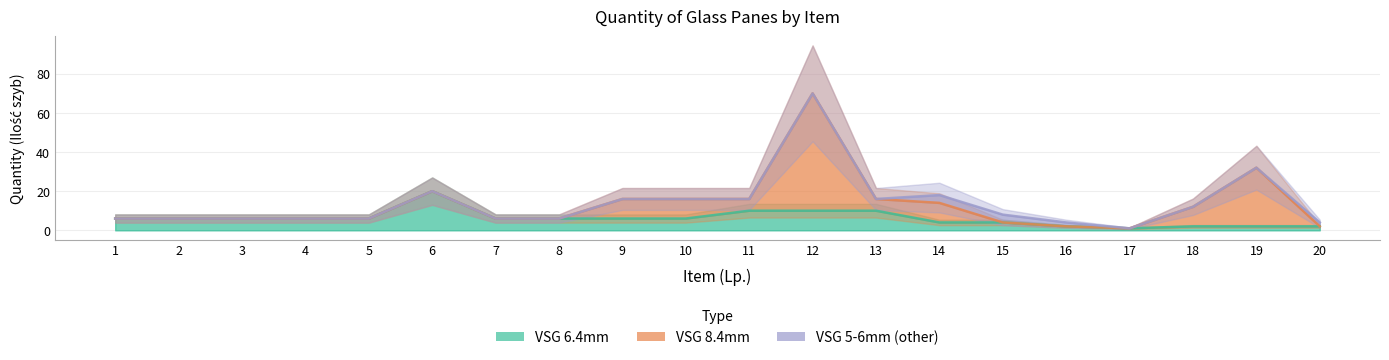

Between 16 and 17, which is larger?

16